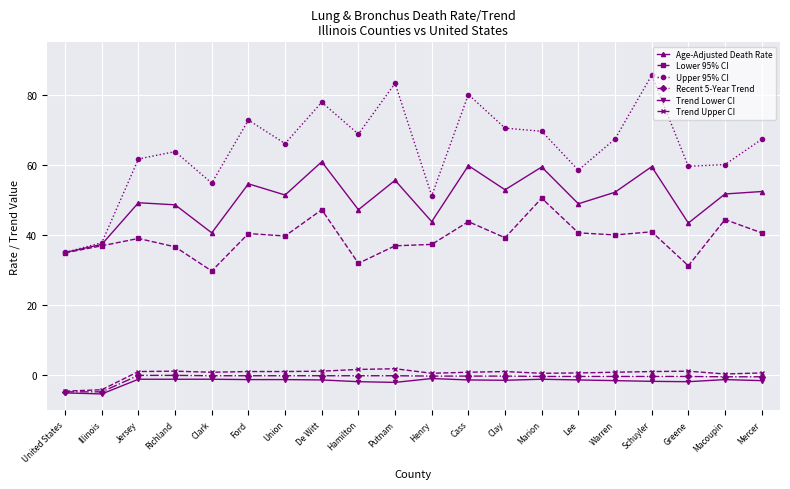

Which label corresponds to the largest value in the chart?

Schuyler